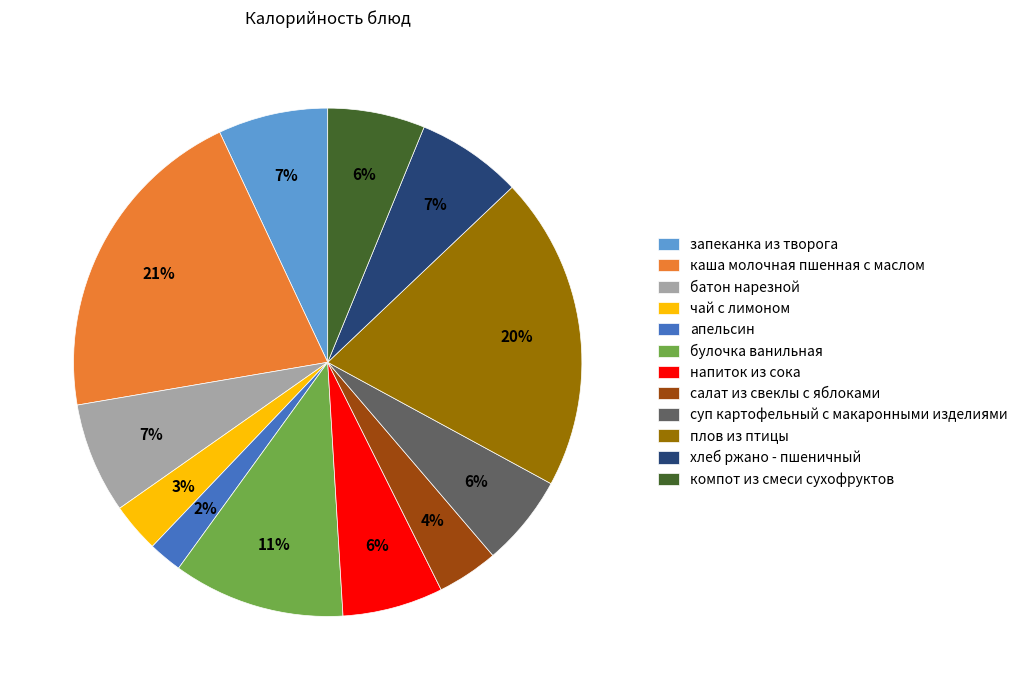

Count the number of slices in the pie.

12